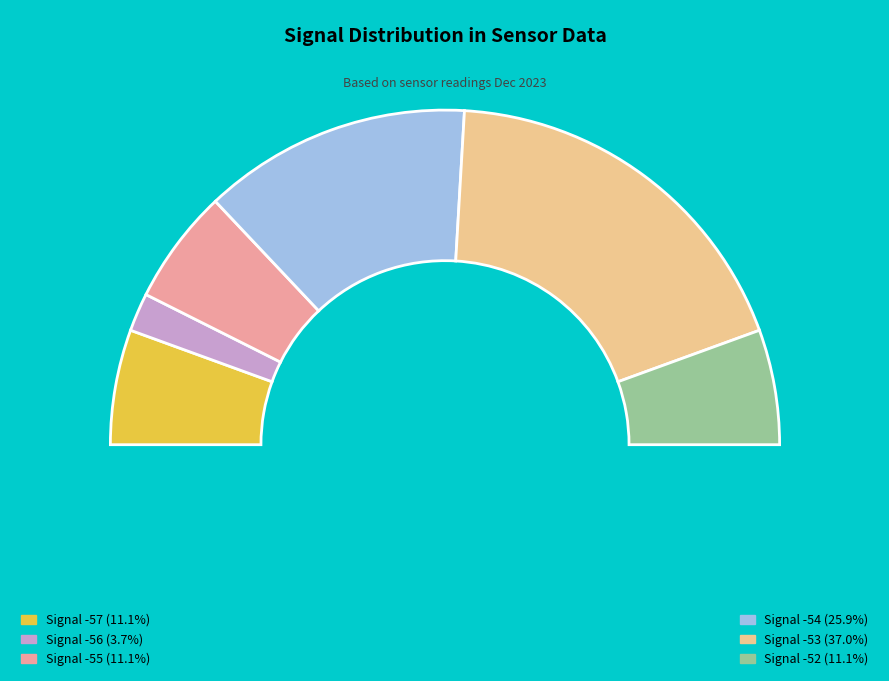

How many segments does this pie chart have?

6